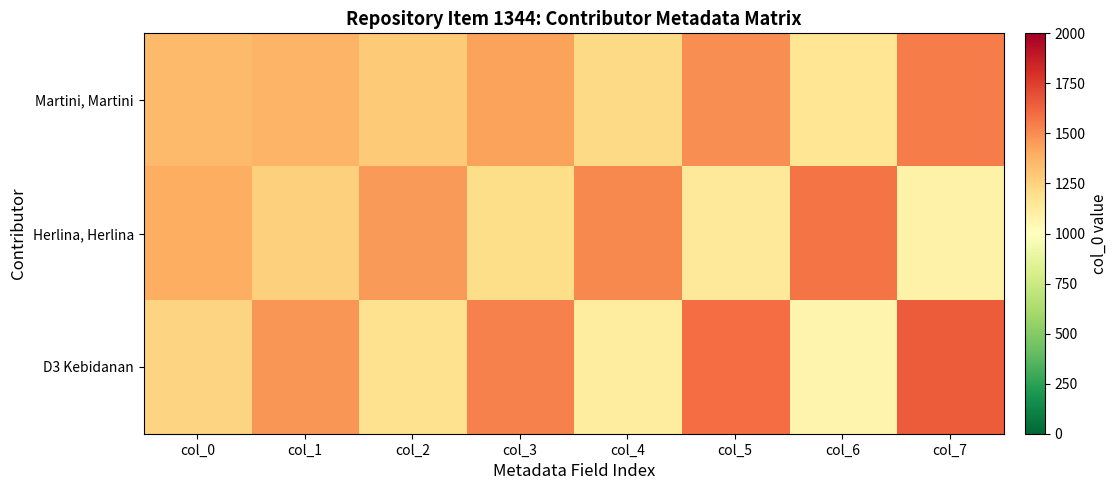

Rank the series at col_0 from highest to lowest value.

Herlina, Herlina, Martini, Martini, D3 Kebidanan